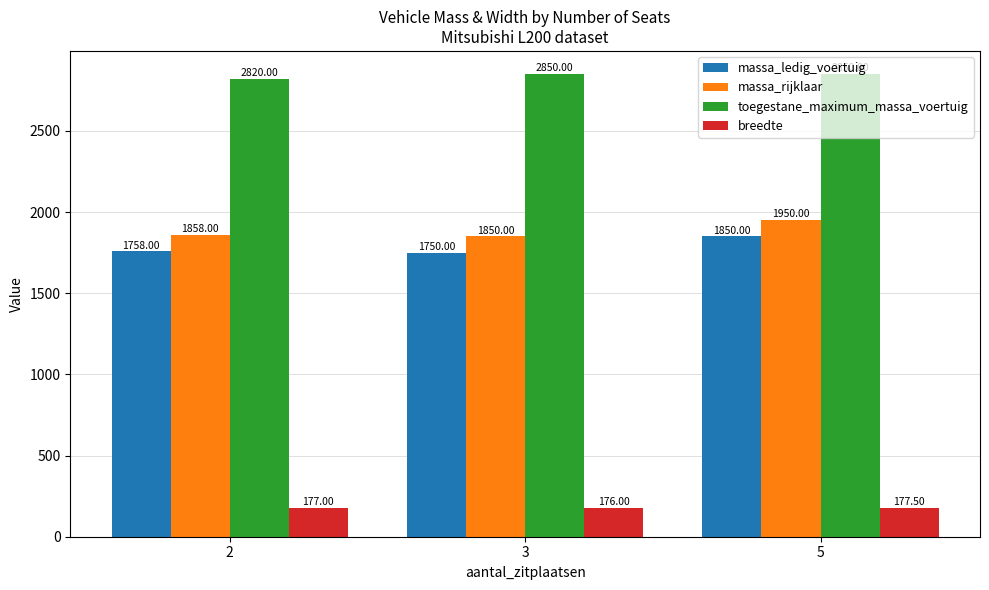

Reading right to left, what are all the values shown in this chart?

massa_ledig_voertuig: 1850.0	1750.0	1758.0
massa_rijklaar: 1950.0	1850.0	1858.0
toegestane_maximum_massa_voertuig: 2850.0	2850.0	2820.0
breedte: 177.5	176.0	177.0